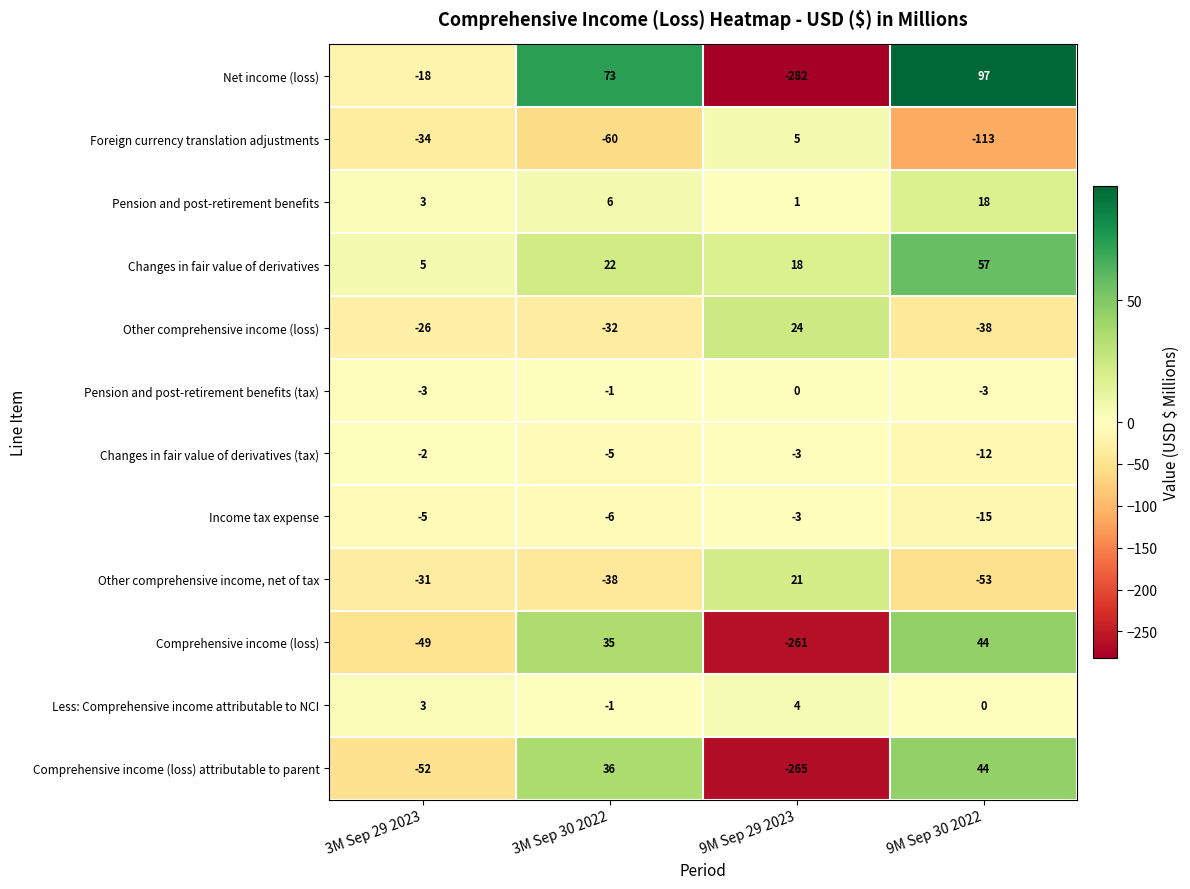

What is the sum of all Pension and post-retirement benefits (tax) values?

-7